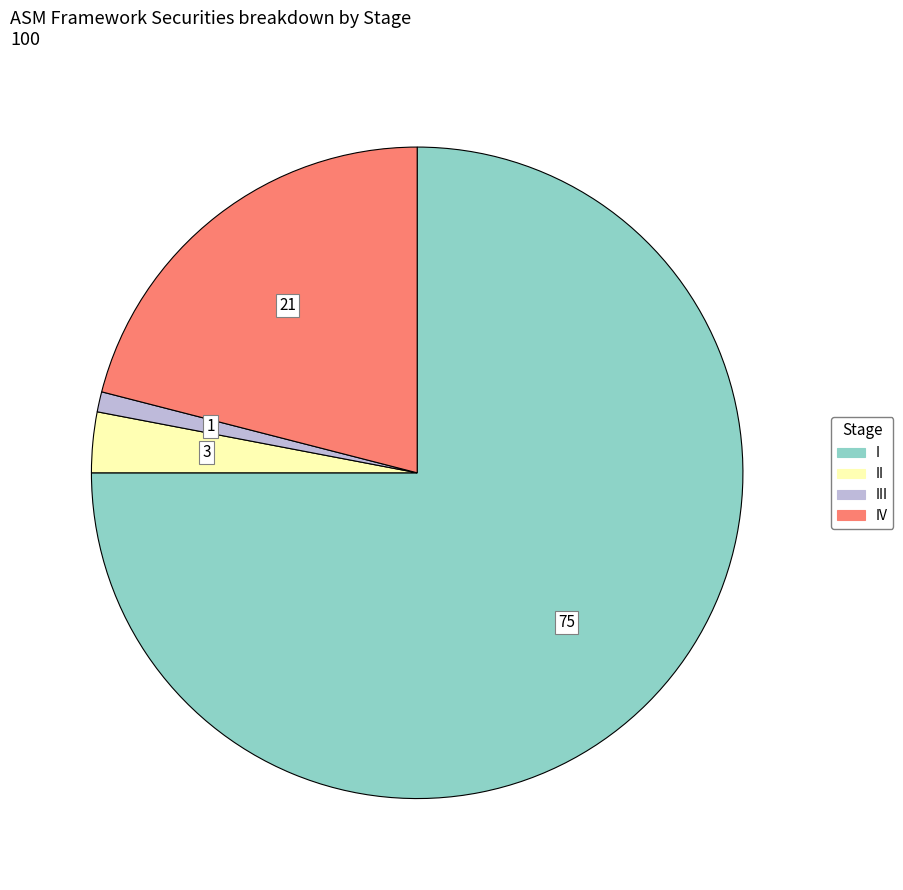

Is there a majority slice in this chart?

Yes